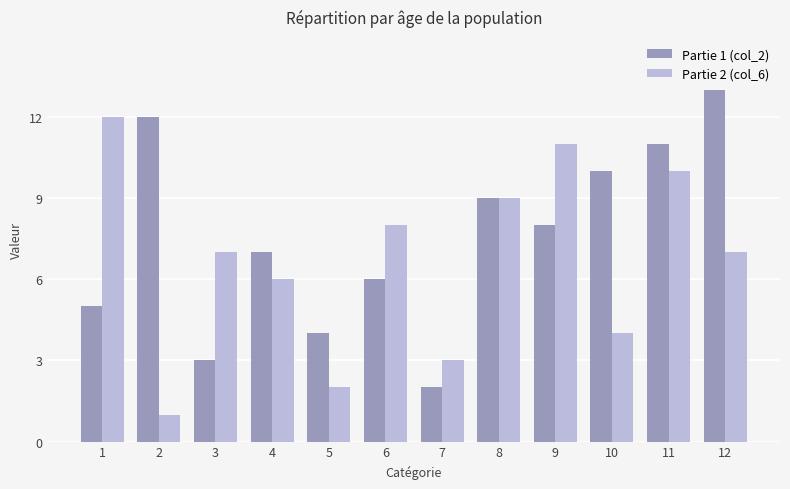

What is the lowest value of the Partie 1 (col_2) series?

2